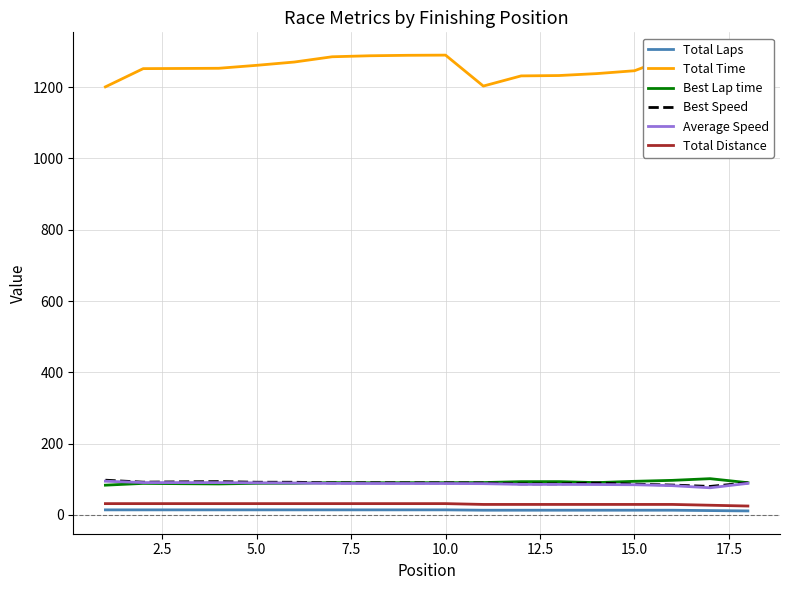

The value of Average Speed at 15.0 is 137.7. True or false?

False